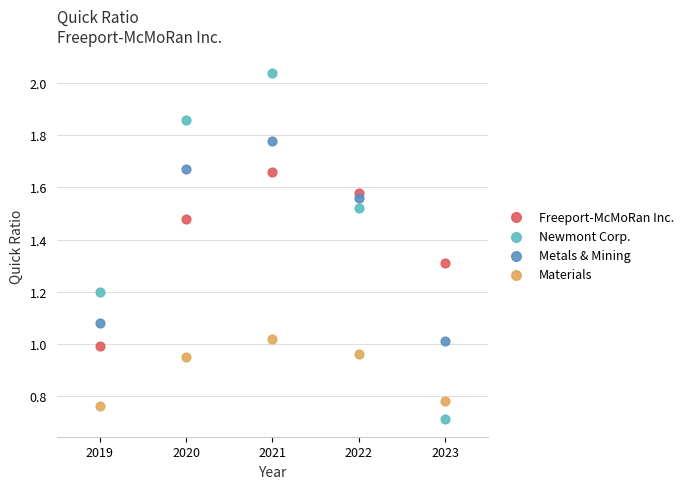

Which series contains the lowest Y value?

Newmont Corp.